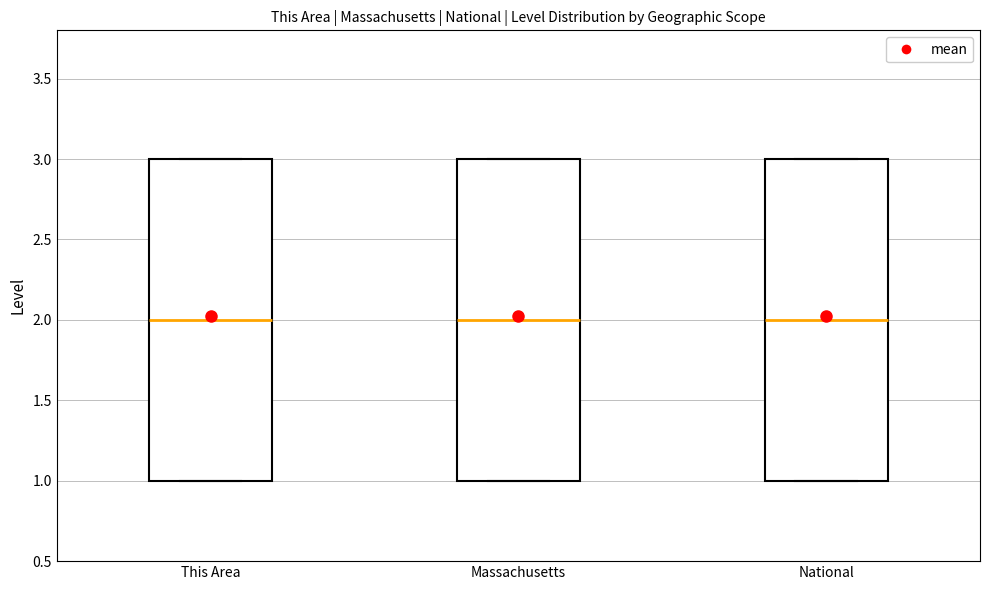

Reading left to right, read every box against the y-axis: the position of its median line, the range the box covers, and the ends of its whiskers. The values are not printed on the chart, so give them approximately, as read against the axis.

This Area: median 2, box 1 to 3, whiskers 1 to 3
Massachusetts: median 2, box 1 to 3, whiskers 1 to 3
National: median 2, box 1 to 3, whiskers 1 to 3